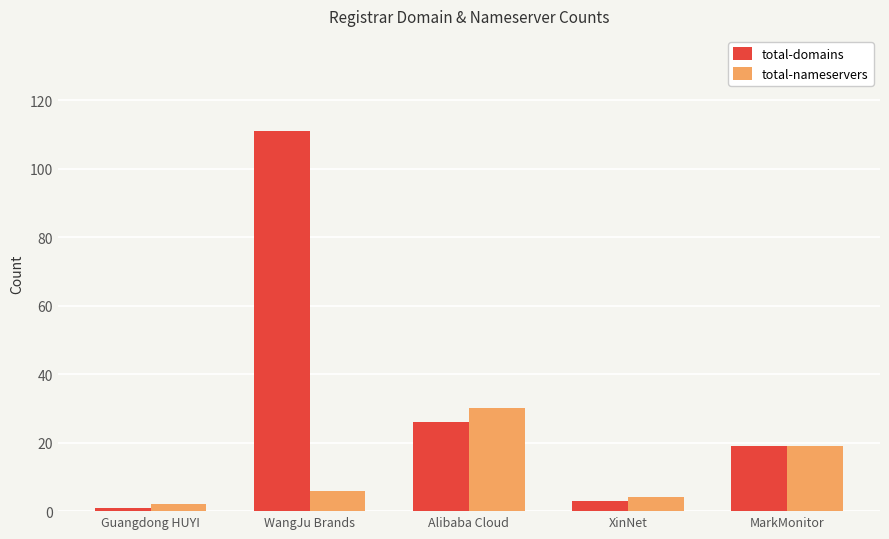

What is the approximate value of total-domains at Alibaba Cloud, to the nearest 10?

30